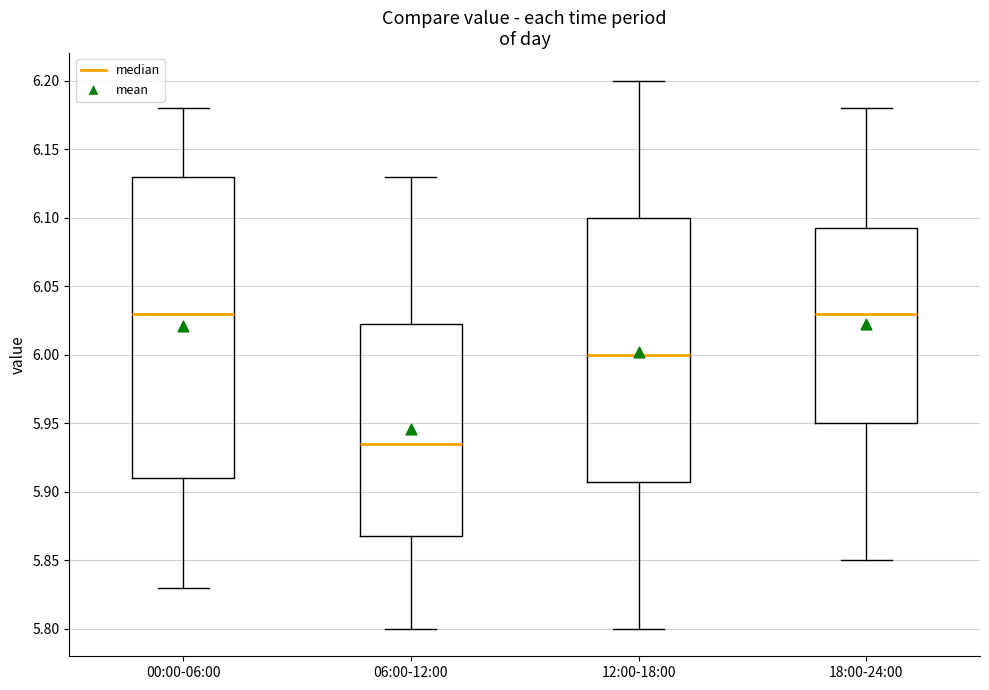

Reading left to right, read every box against the y-axis: the position of its median line, the range the box covers, and the ends of its whiskers. The values are not printed on the chart, so give them approximately, as read against the axis.

00:00-06:00: median 6.030, box 5.910 to 6.130, whiskers 5.830 to 6.180
06:00-12:00: median 5.935, box 5.870 to 6.025, whiskers 5.800 to 6.130
12:00-18:00: median 6.000, box 5.910 to 6.100, whiskers 5.800 to 6.200
18:00-24:00: median 6.030, box 5.950 to 6.095, whiskers 5.850 to 6.180